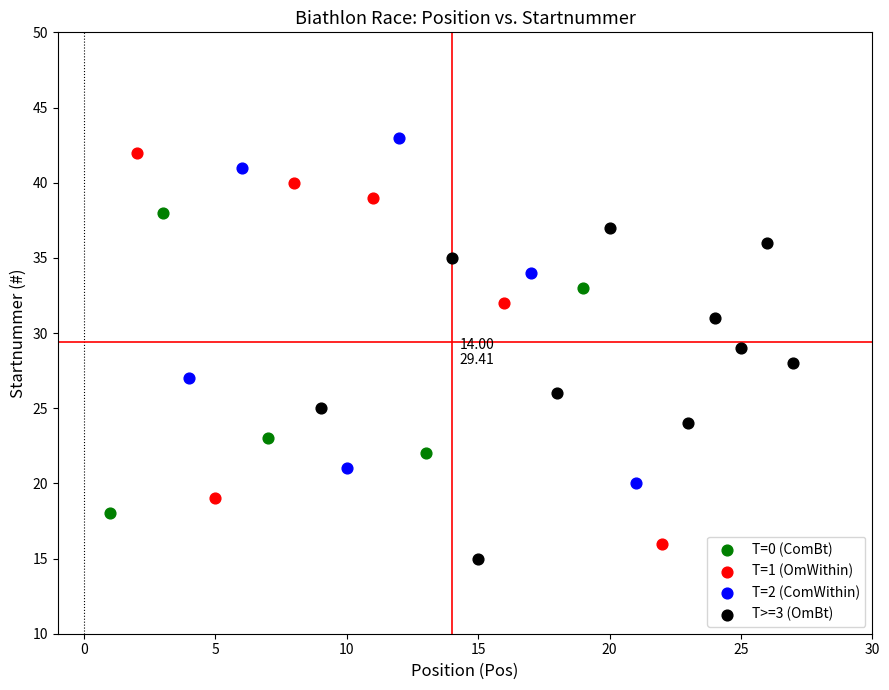

What are all the series names shown in the legend?

T=0 (ComBt), T=1 (OmWithin), T=2 (ComWithin), T>=3 (OmBt)